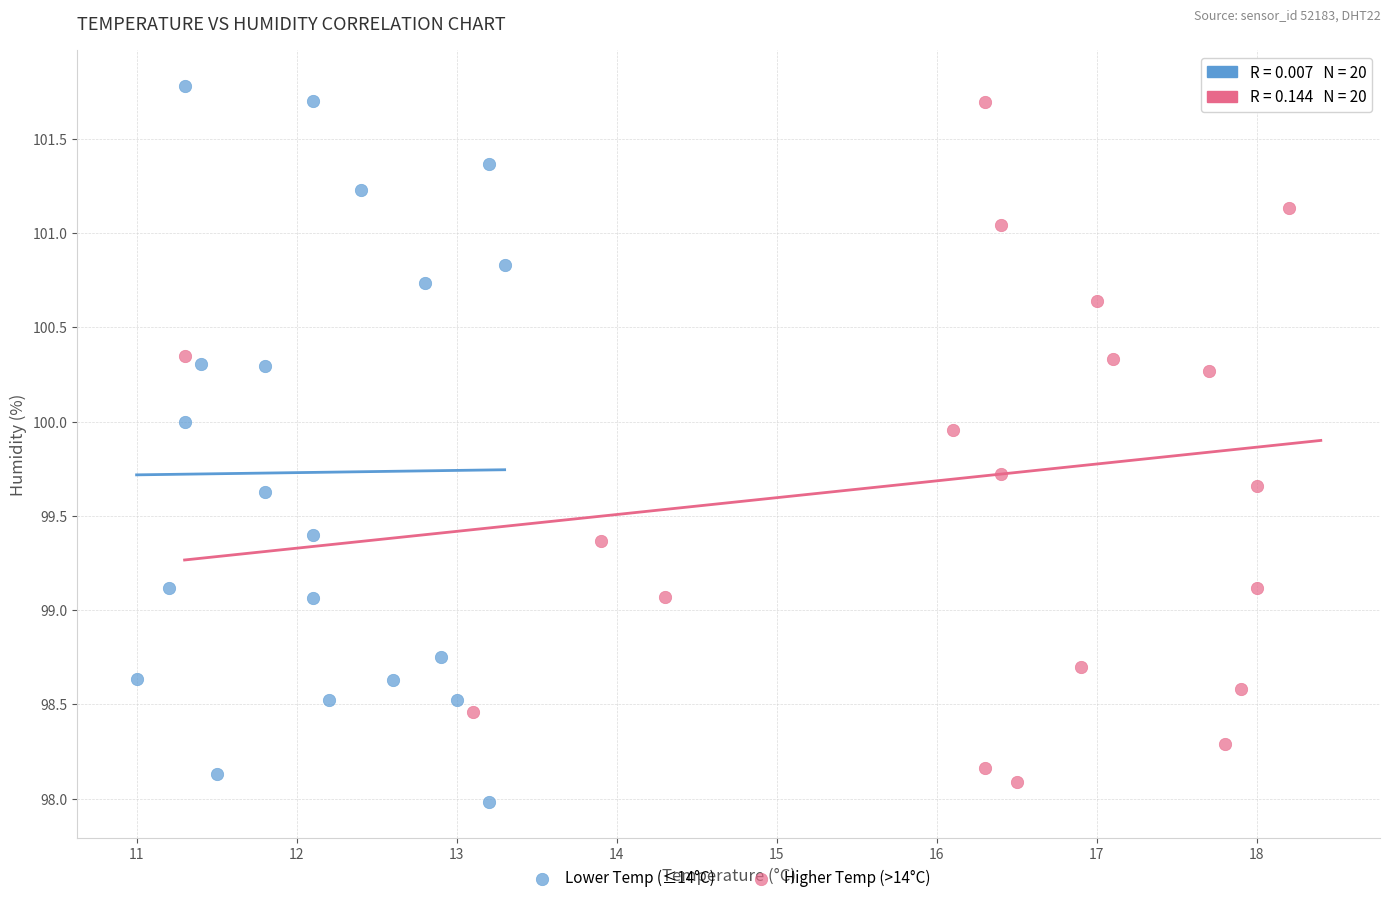

Which series has the largest Y range (max minus min)?

Lower Temp (≤14°C)